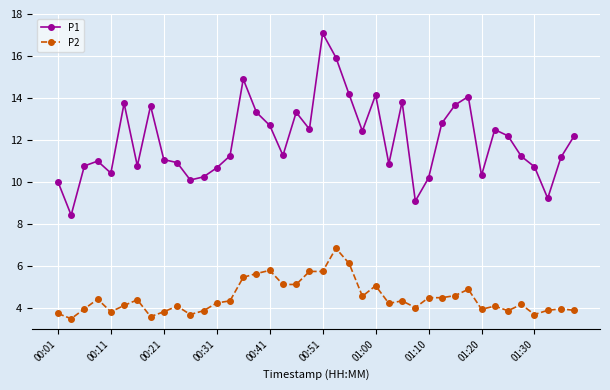

Rank the series by their maximum value, from highest to lowest.

P1, P2